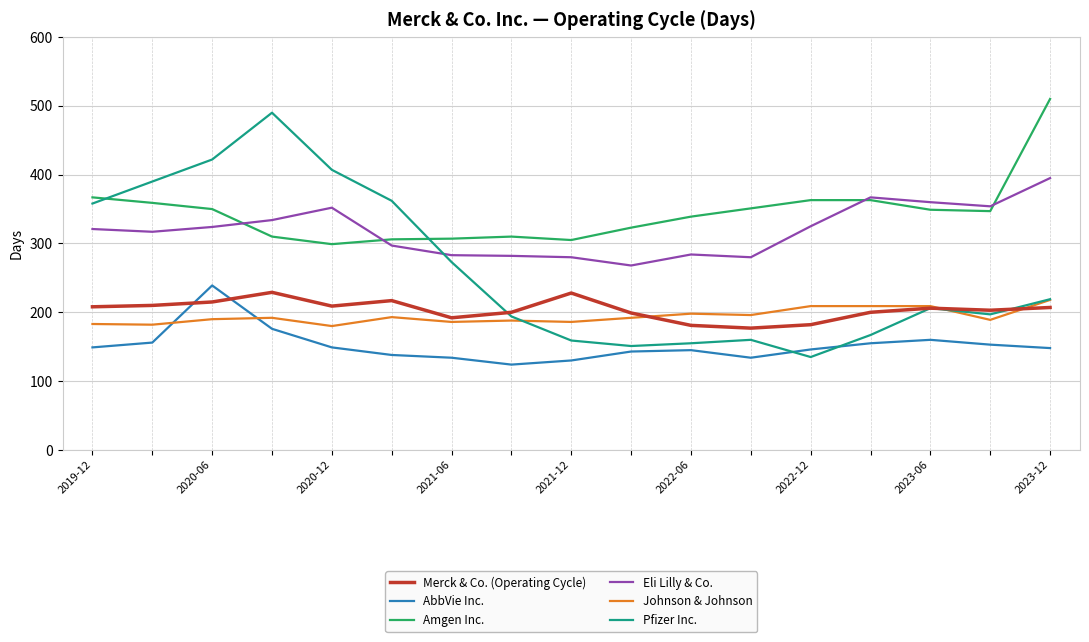

True or false: Johnson & Johnson and Amgen Inc. cross at least once.

False